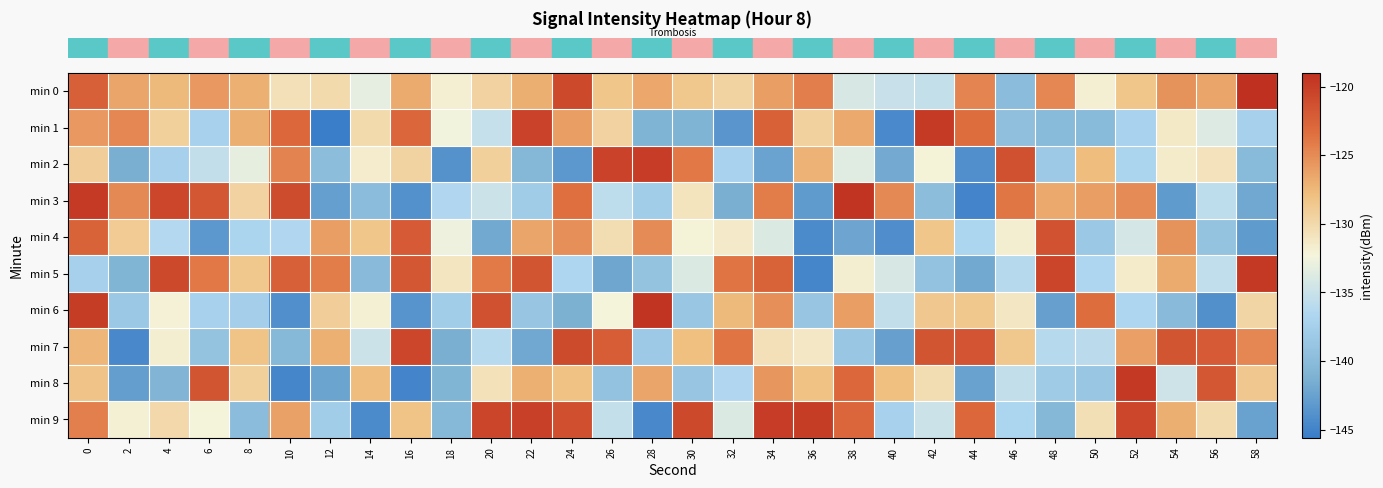

What is the minimum value shown in the chart?

-145.6